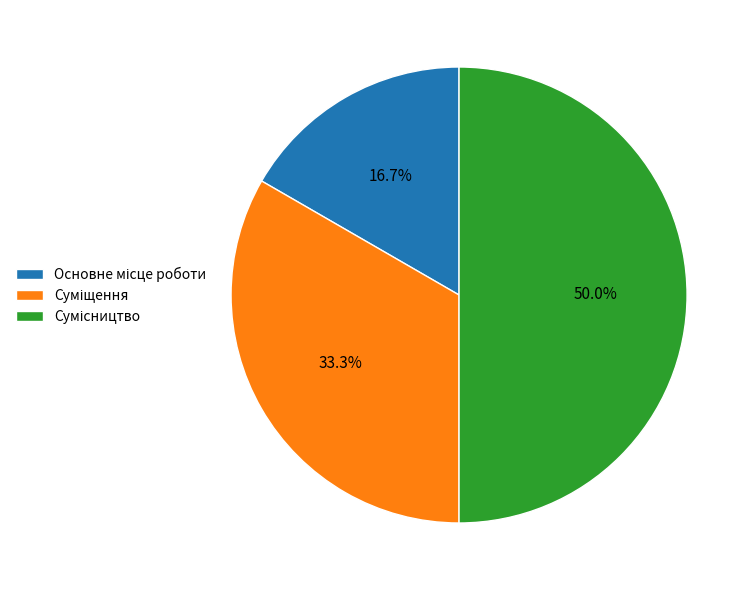

Does Суміщення account for over 50% of the chart?

No